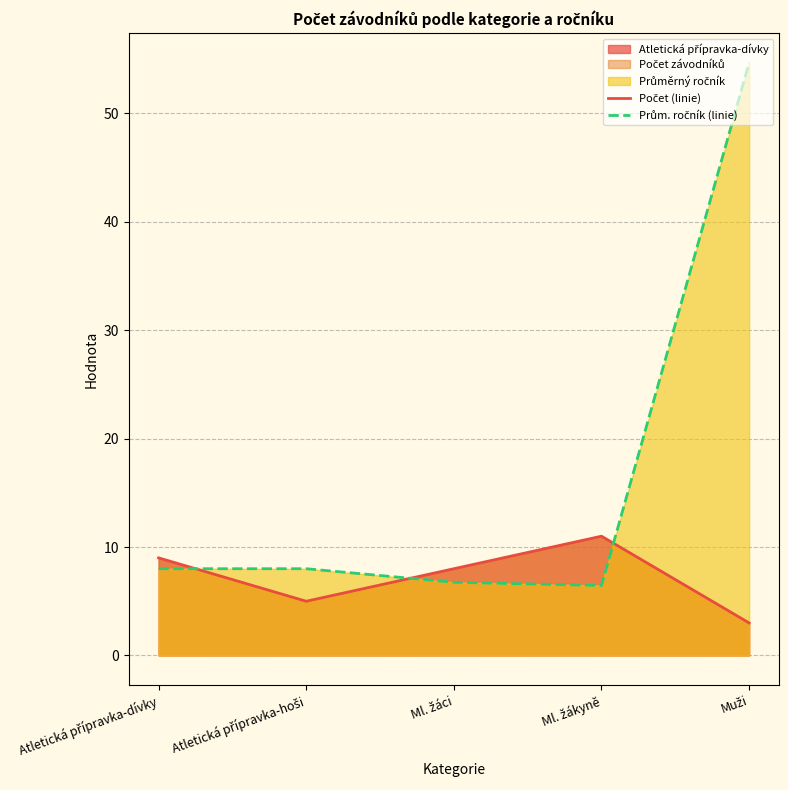

List the series in order of their overall mean, highest first.

Prům. ročník (linie), Počet (linie)